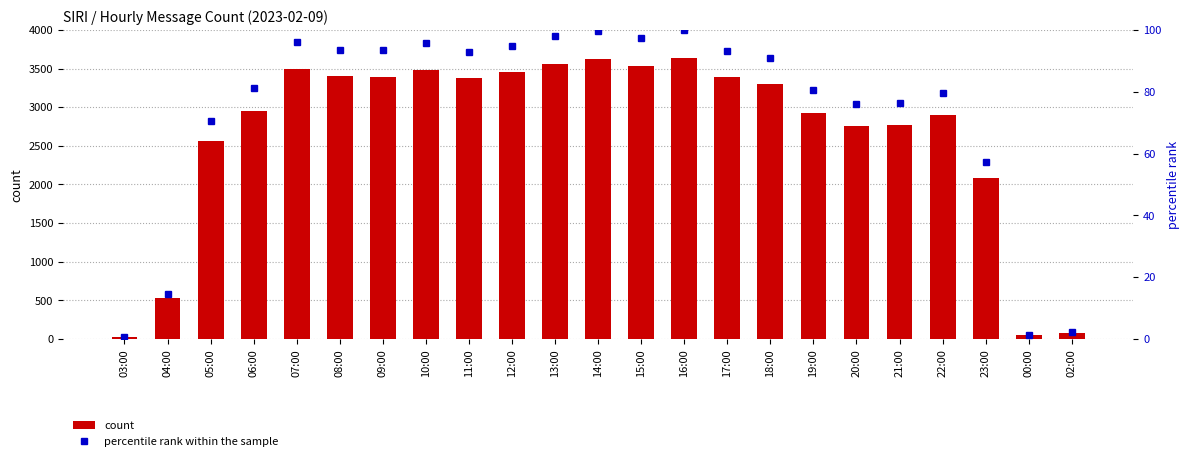

Where does the percentile rank within the sample series first go above 90?

07:00